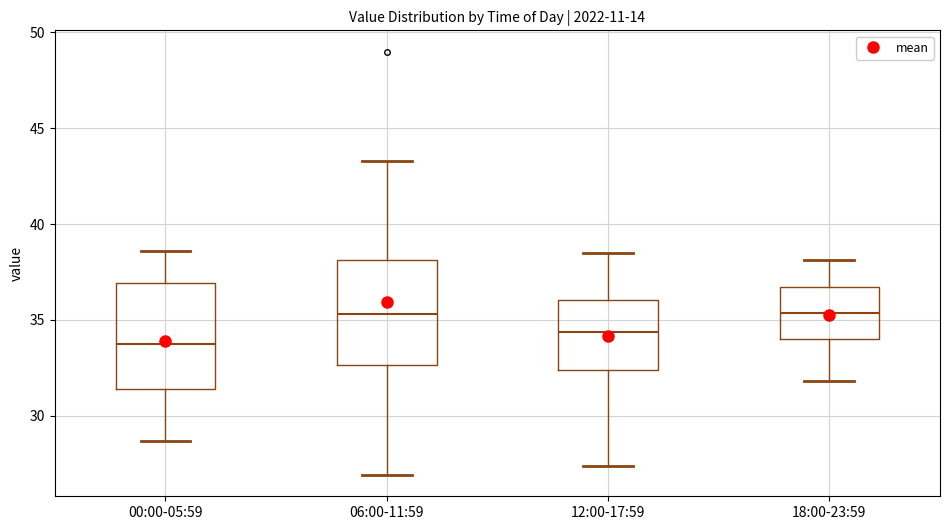

Reading left to right, transcribe this box plot: for each box, give where its median line is, the range the box spans, and where its two whiskers end, as read against the y-axis. The values are not printed on the chart, so give them approximately, as read against the axis.

00:00-05:59: median 34.0, box 31.5 to 37.0, whiskers 28.5 to 38.5
06:00-11:59: median 35.5, box 32.5 to 38.0, whiskers 27.0 to 43.5
12:00-17:59: median 34.5, box 32.5 to 36.0, whiskers 27.5 to 38.5
18:00-23:59: median 35.5, box 34.0 to 36.5, whiskers 32.0 to 38.0